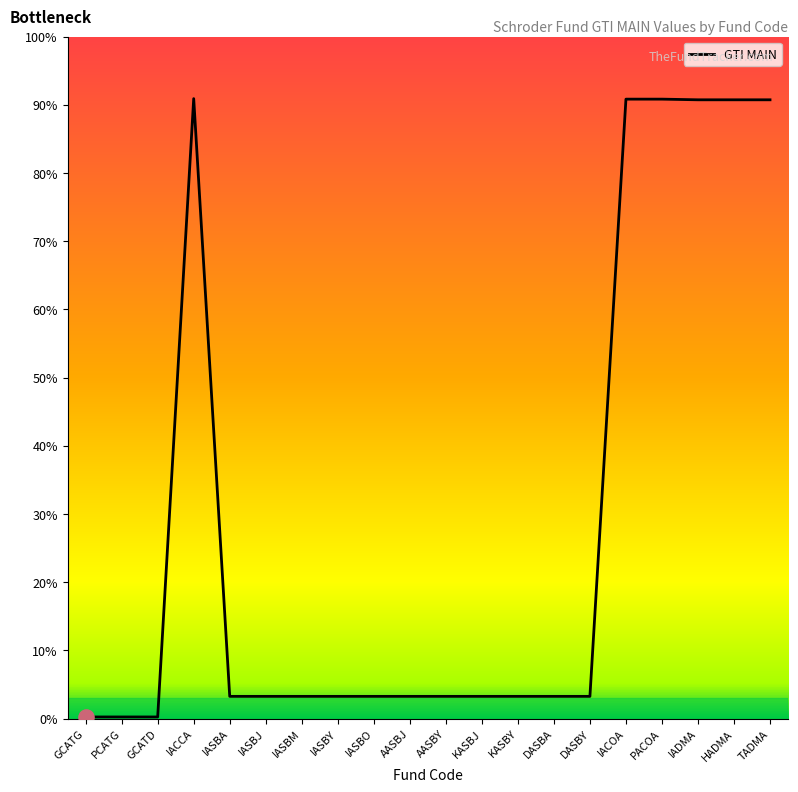

Does the chart have visible grid lines?

No